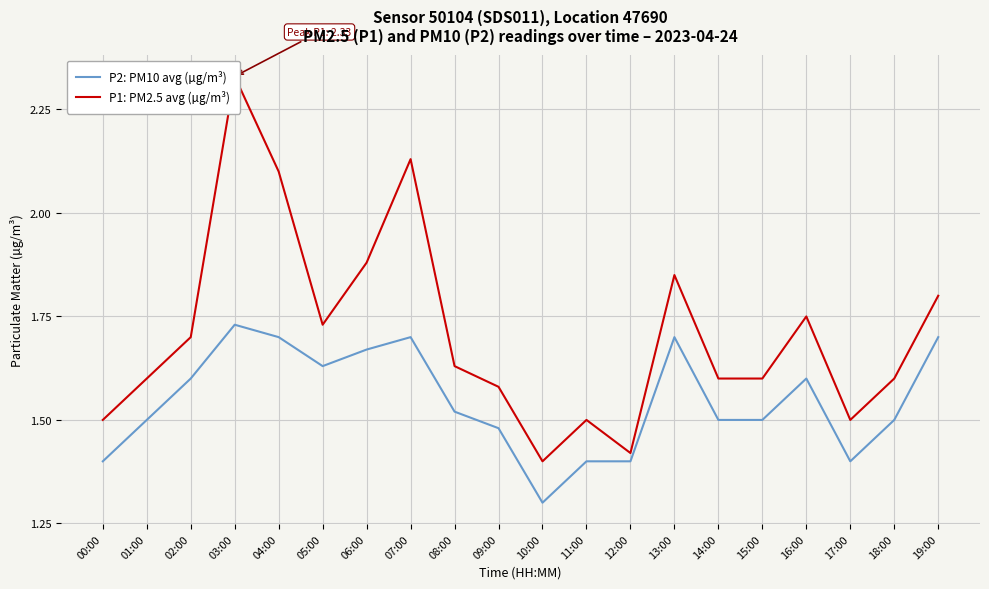

Which series has the largest Y range (max minus min)?

P1: PM2.5 avg (µg/m³)